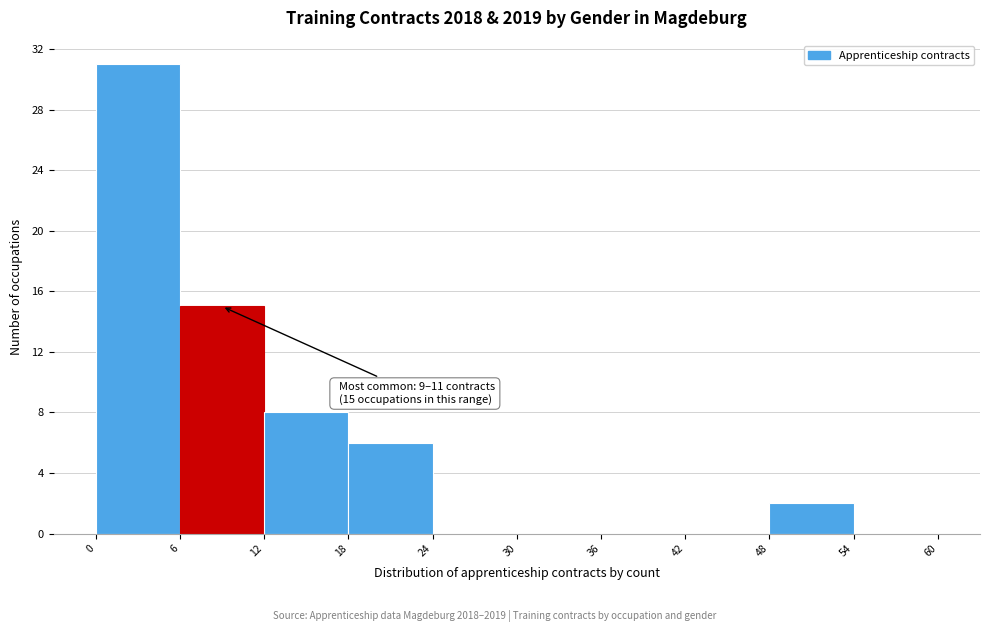

Which range on the x-axis has the tallest bar?

0 to 6